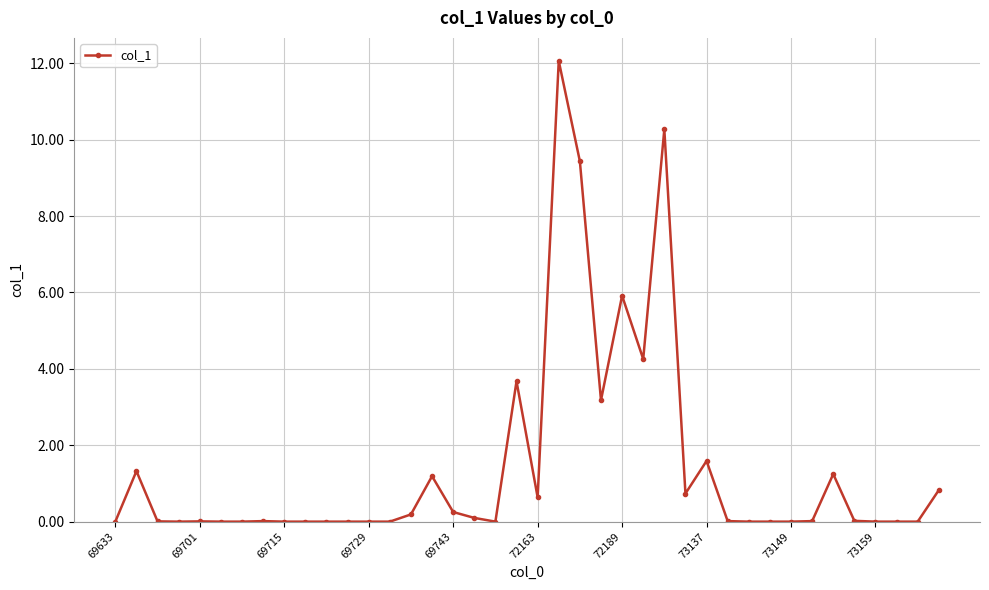

Does the chart have visible grid lines?

Yes